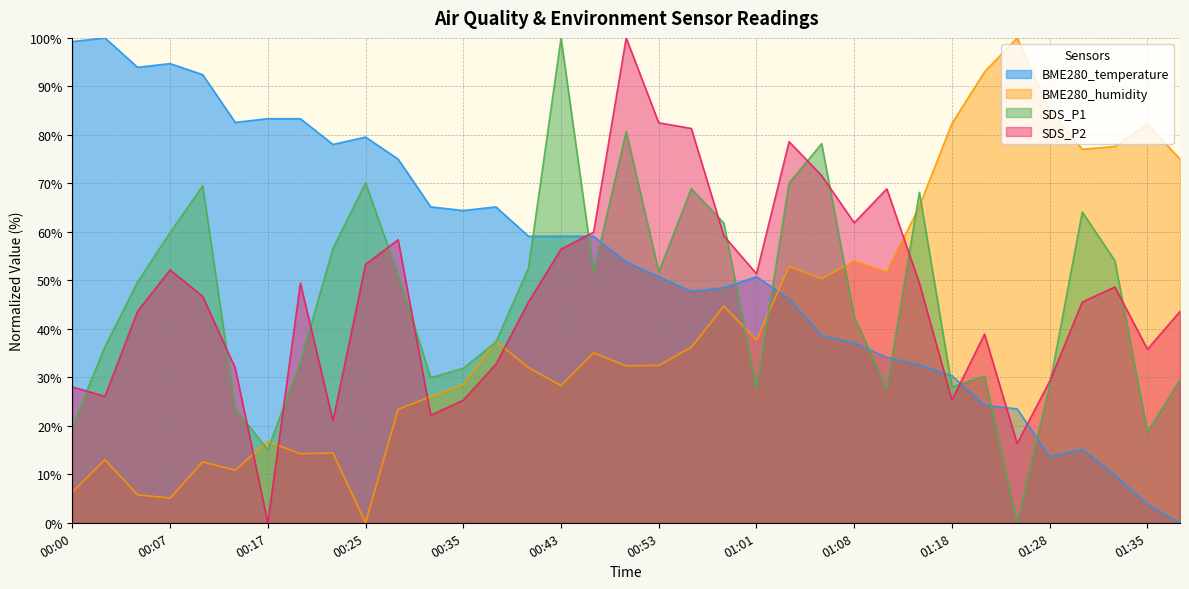

After their last crossing, which series has the higher values: SDS_P2 or BME280_humidity?

BME280_humidity